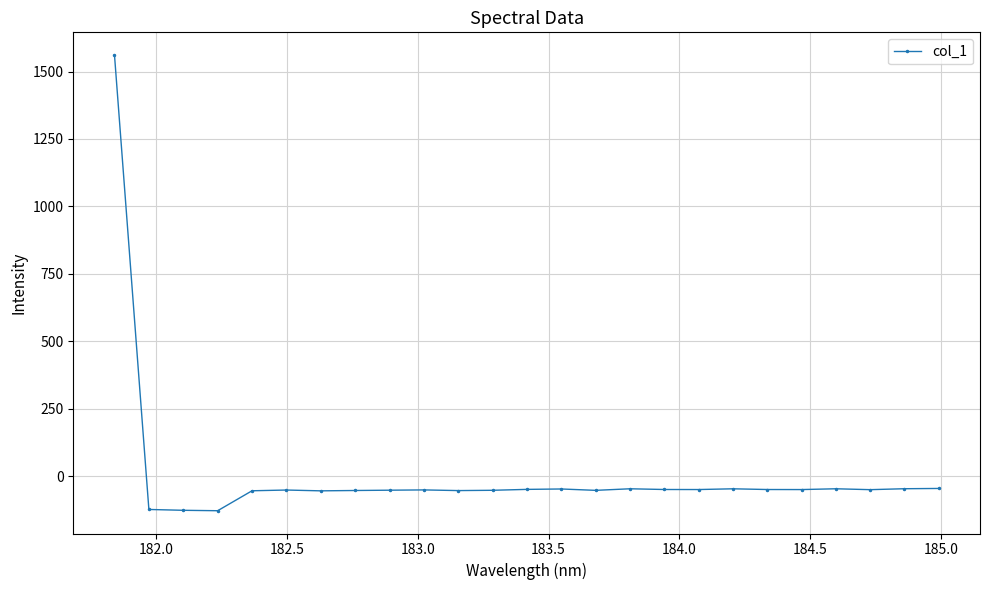

What is the greatest value displayed?

1560.9